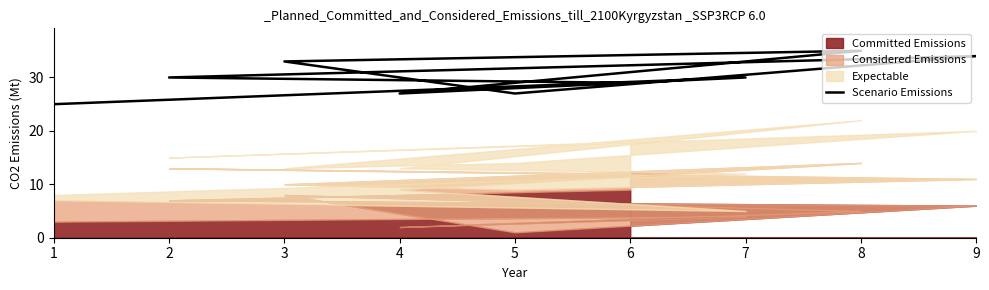

How many data points does each series have?

9